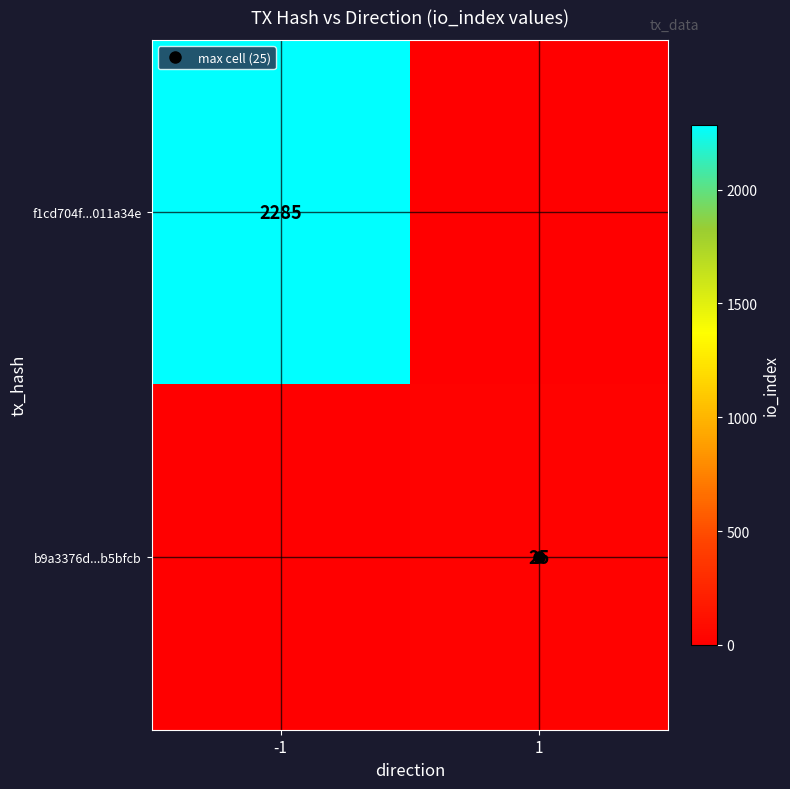

True or false: b9a3376d...b5bfcb has a value of 0 at -1.

True